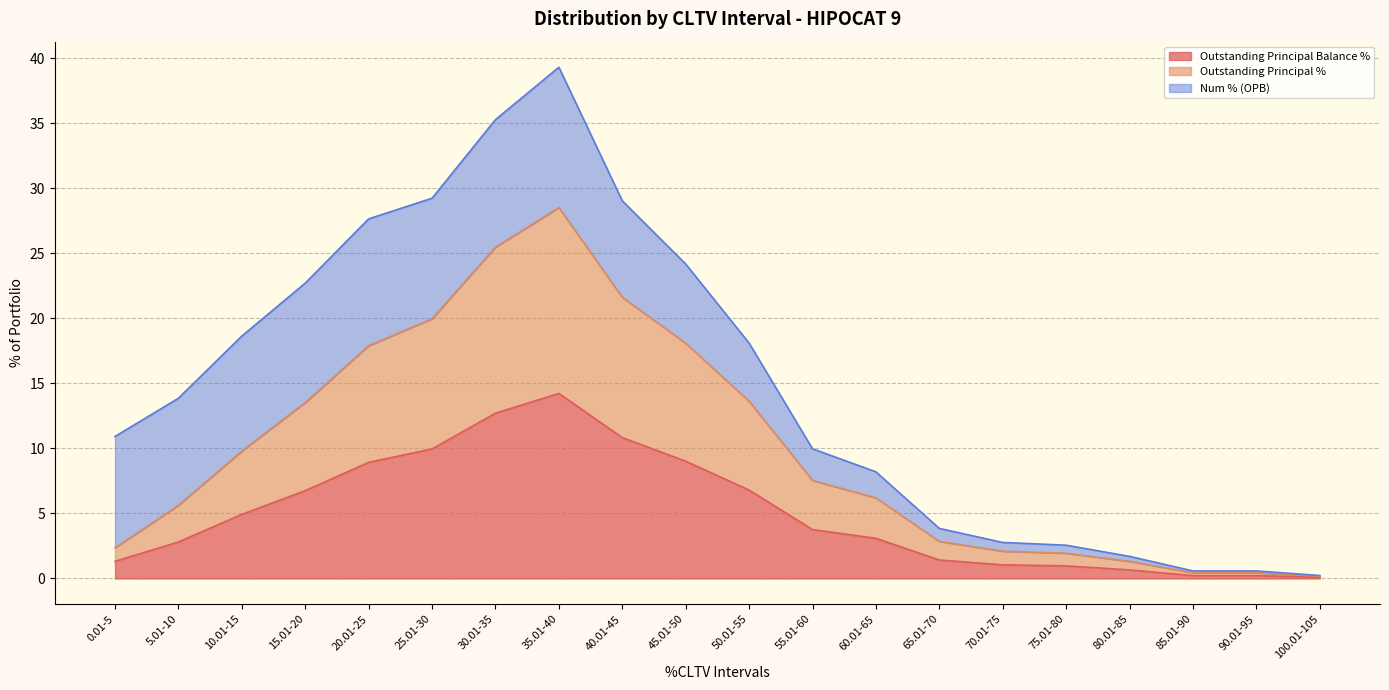

Count the number of categories in the chart.

20